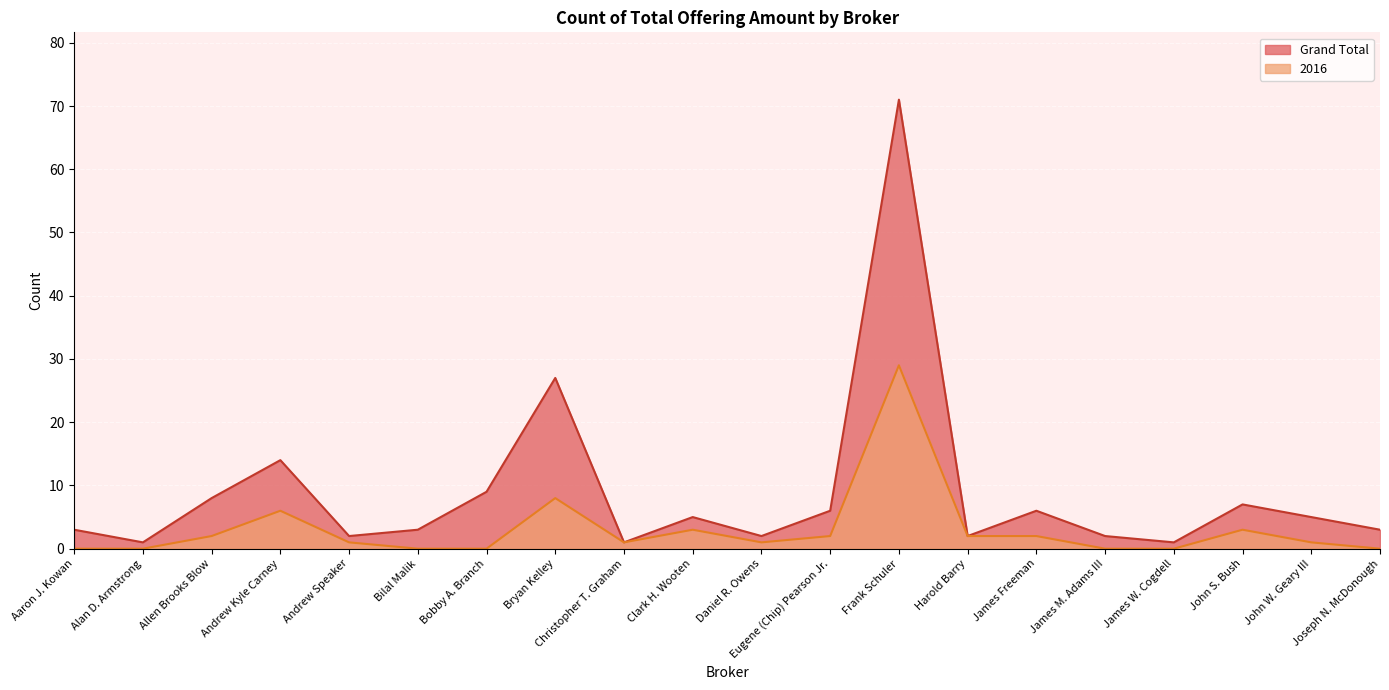

How many lines are shown in the chart?

2